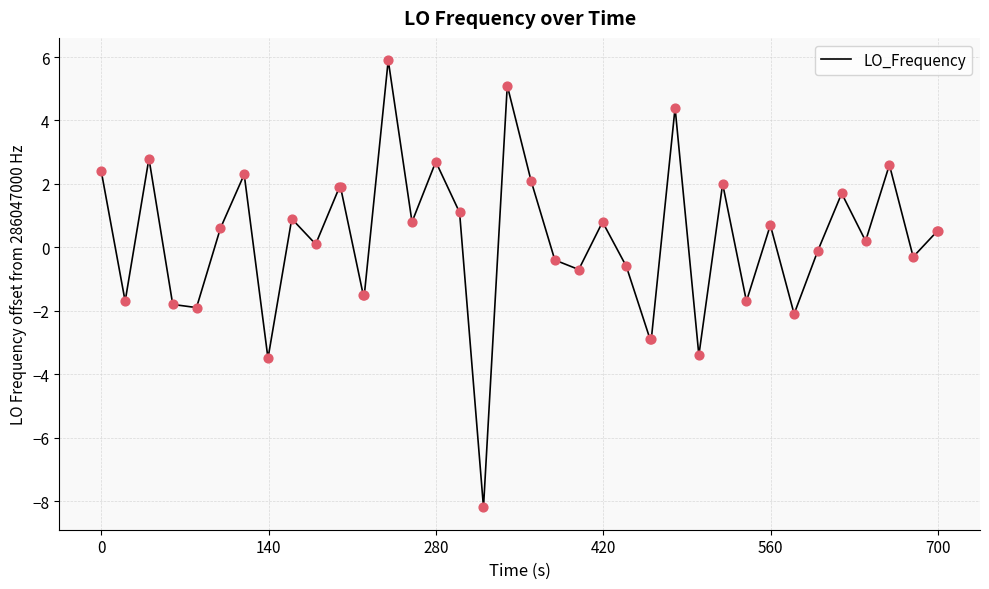

What is the smallest value displayed?

-8.2